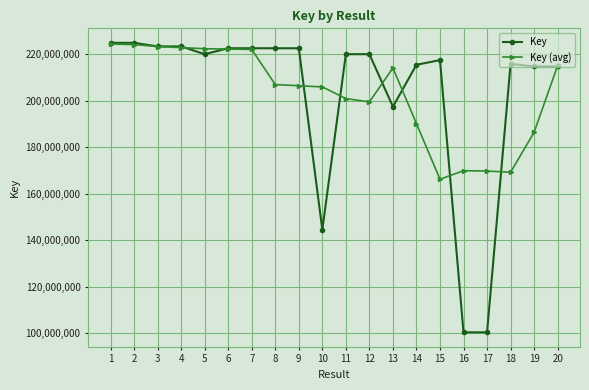

What is the smallest value displayed?

100402922